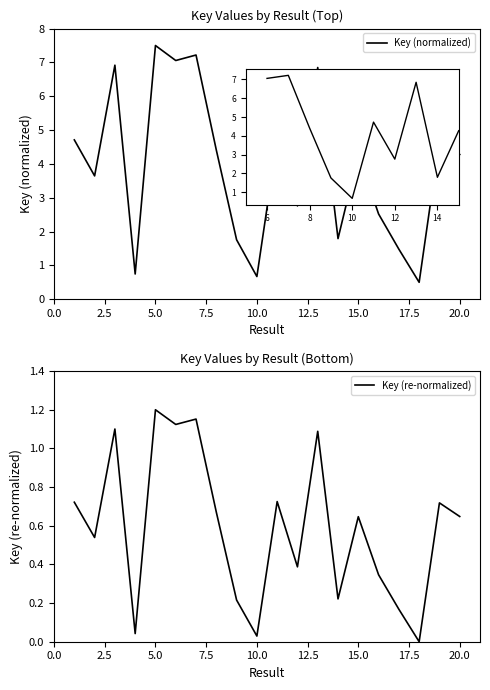

True or false: Key (re-normalized) and Key (normalized) intersect in this chart.

False